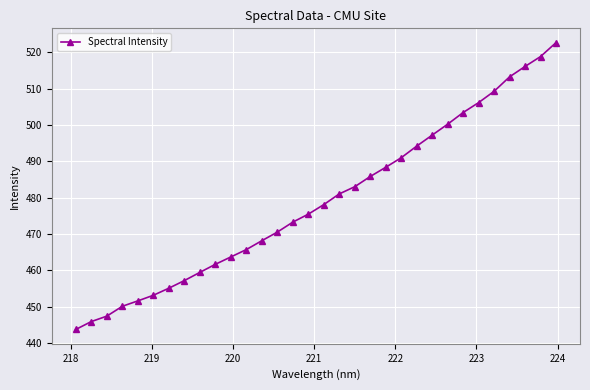

True or false: there are more than 1 points higher than both neighbors.

False